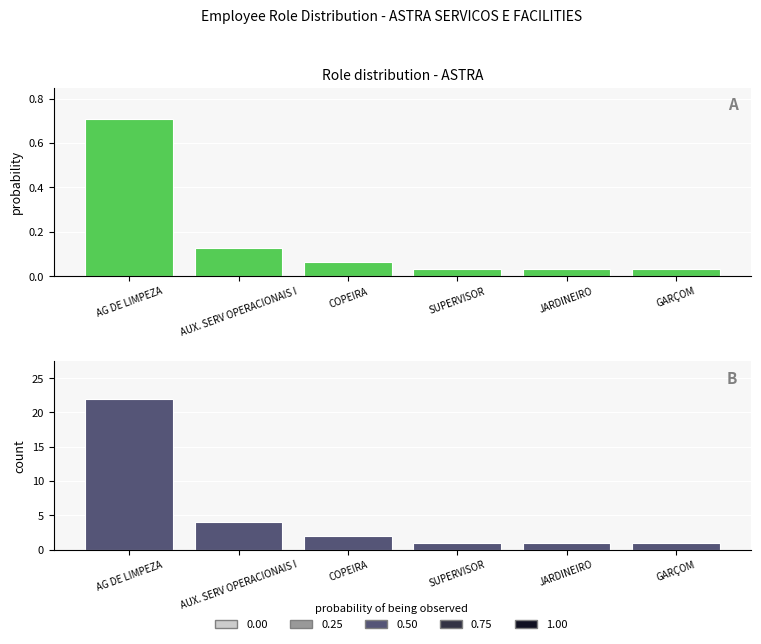

Which series has the largest range (max minus min)?

Employee Count